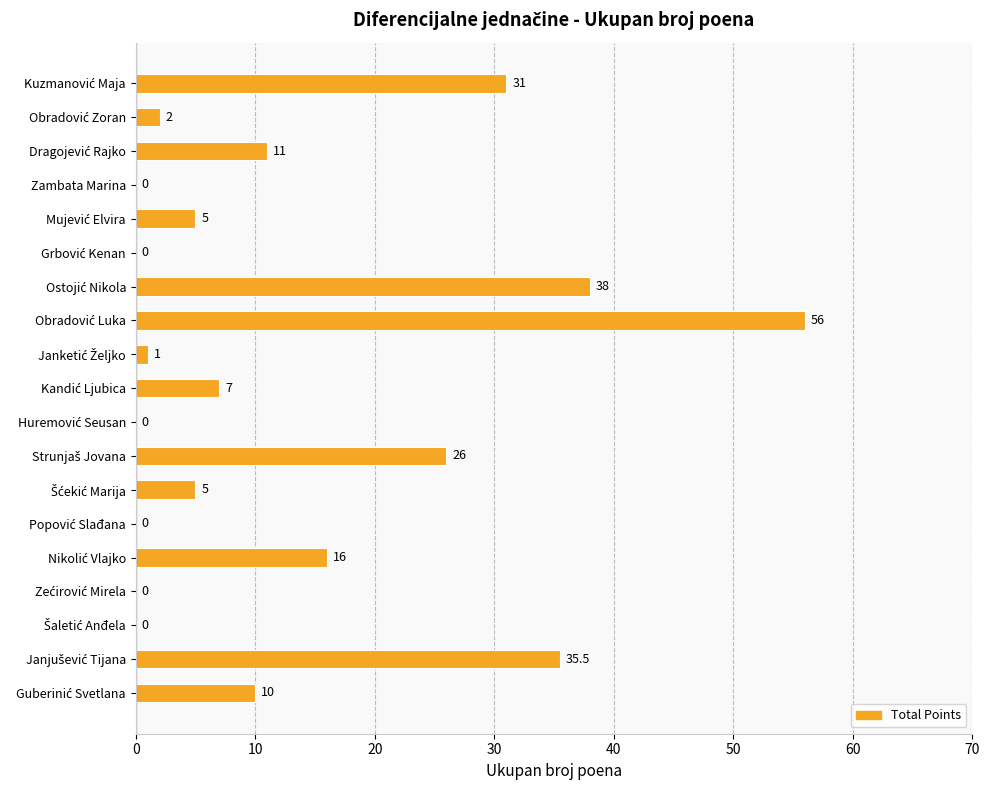

How many categories are shown in the chart?

19